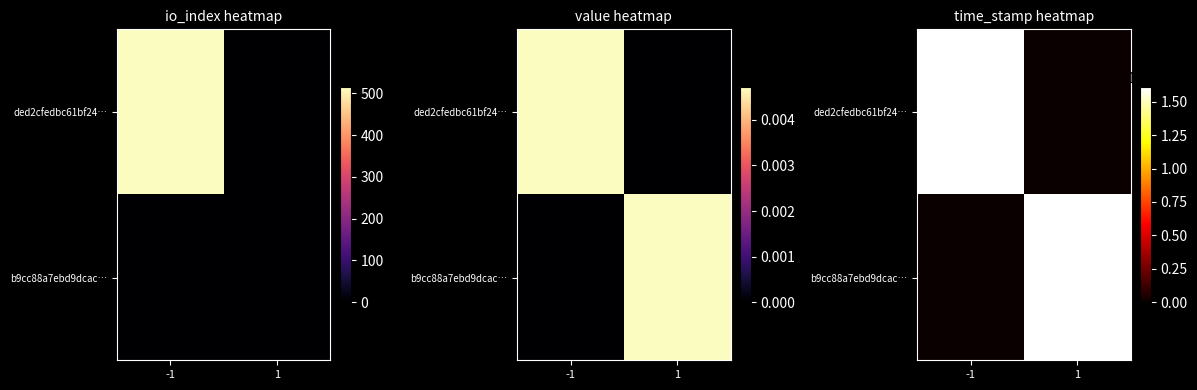

Is it true that ded2cfedbc61bf24… equals 361400069 at -1?

False